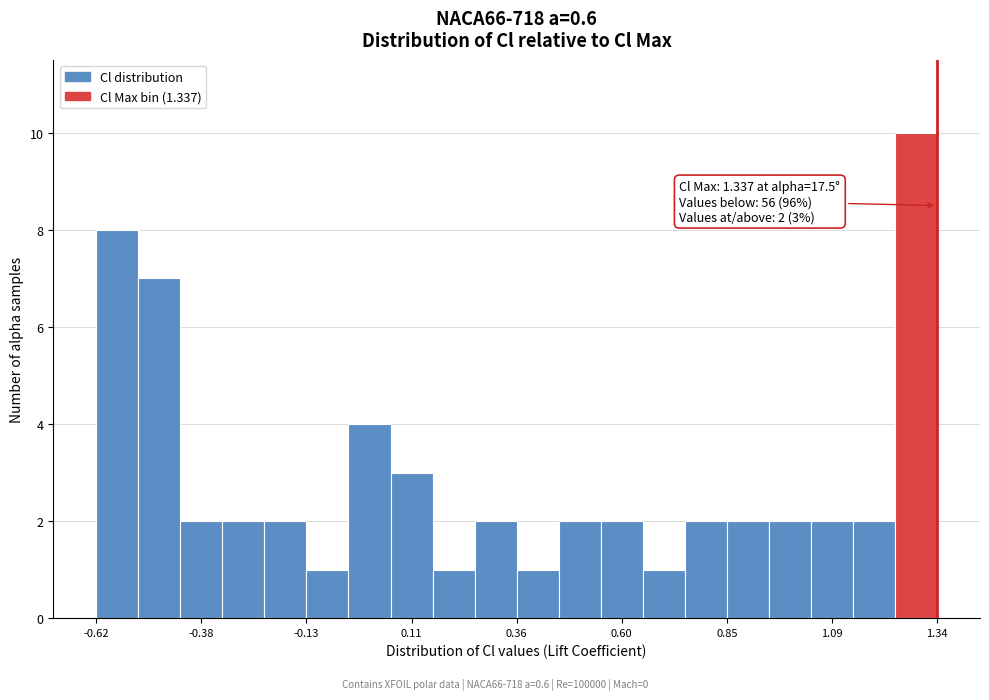

Around what value on the x-axis is the tallest bar? Give the approximate position of its centre, as read against the axis.

1.30